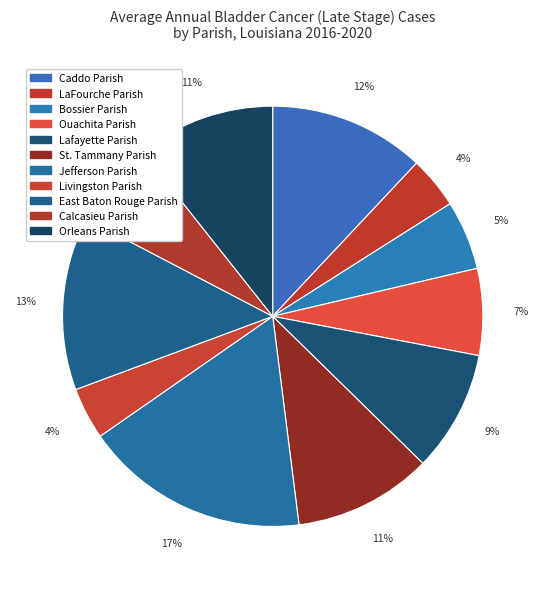

True or false: St. Tammany Parish accounts for 11% of the total.

True